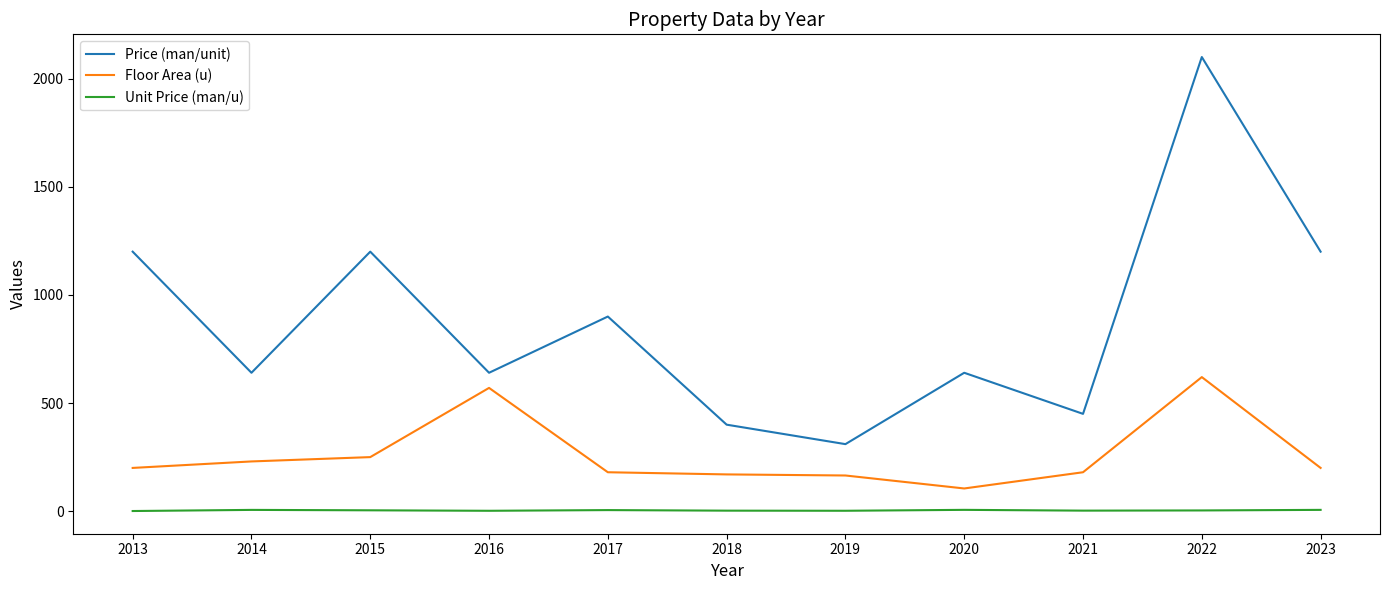

What is the difference between the Floor Area (u) values at 2018 and 2017?

10.0